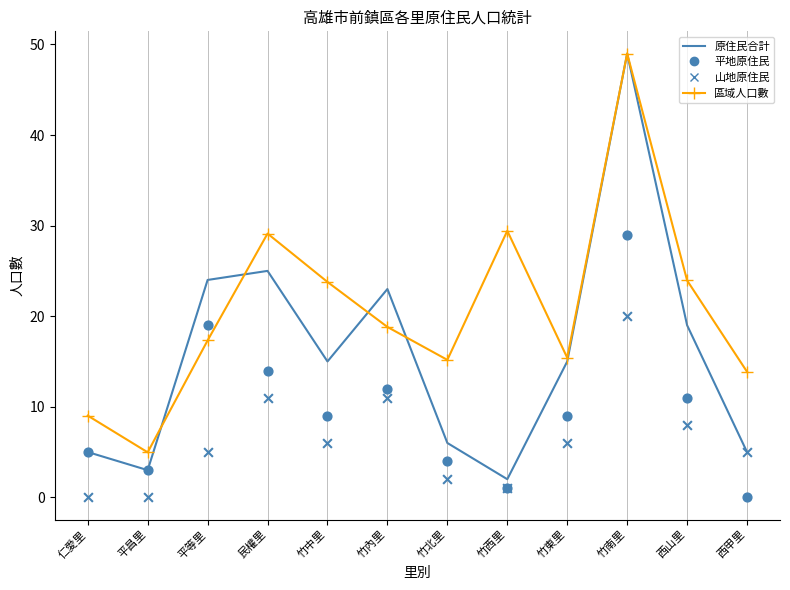

Is the value of 區域人口數(scaled) at 竹北里 greater than the value of 平地原住民(True) at 仁愛里?

Yes